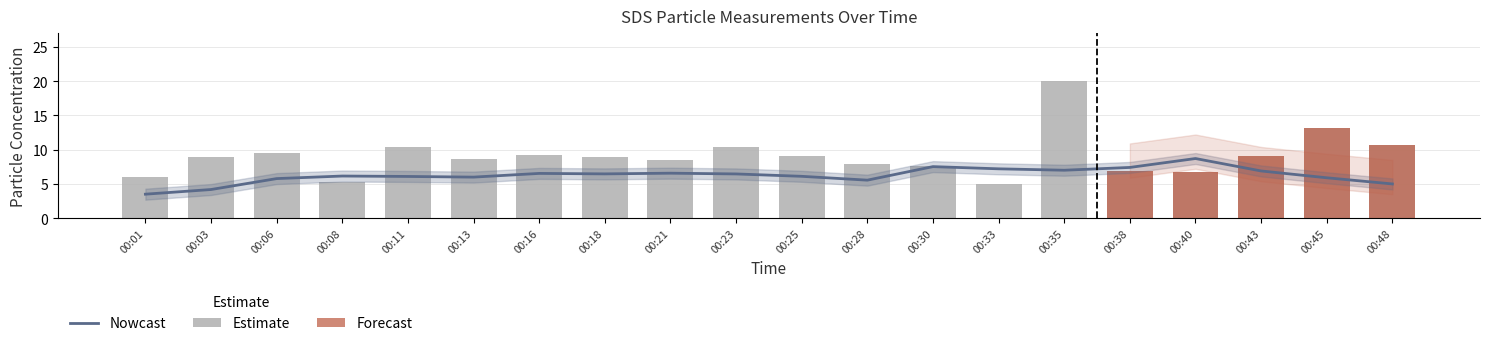

What is the smallest value displayed?

5.0